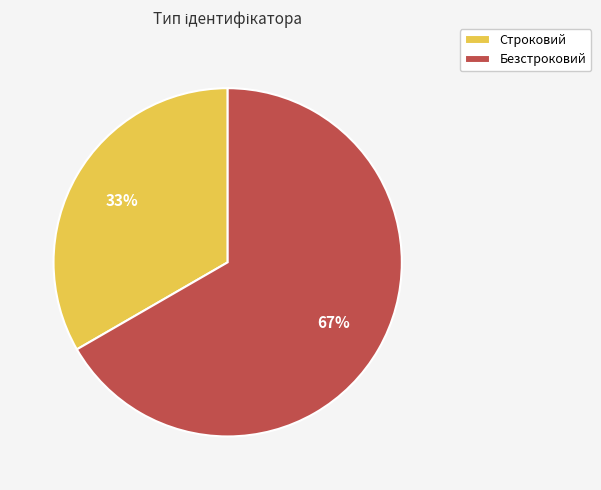

To the nearest percent, what is the combined percentage of Безстроковий and Строковий?

100%